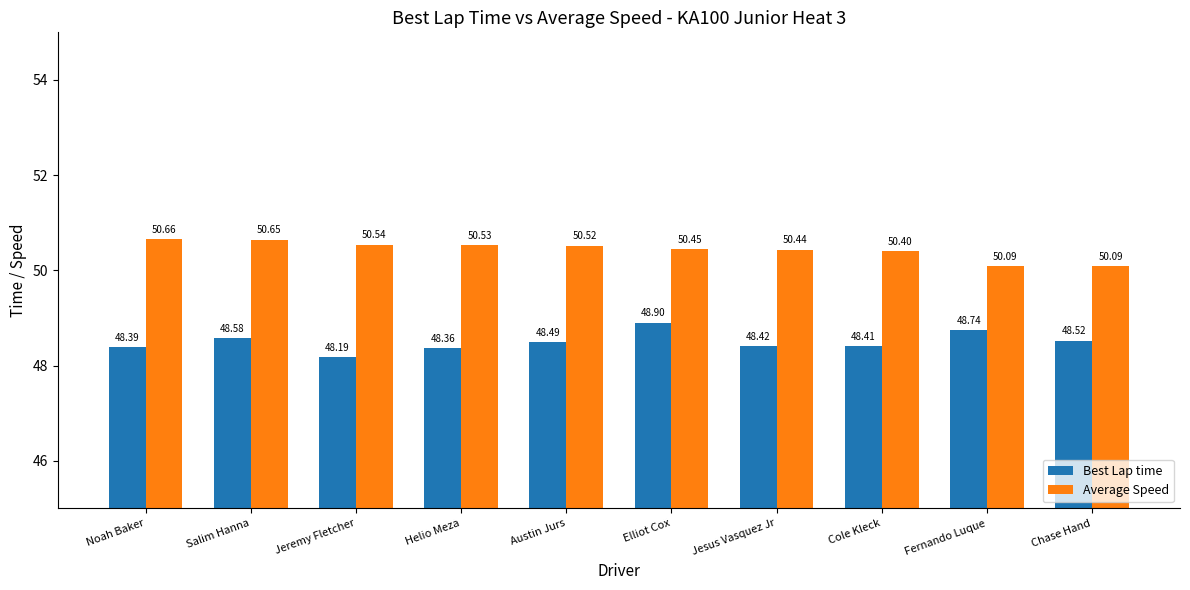

What is the difference between the highest and lowest values at Austin Jurs?

2.0